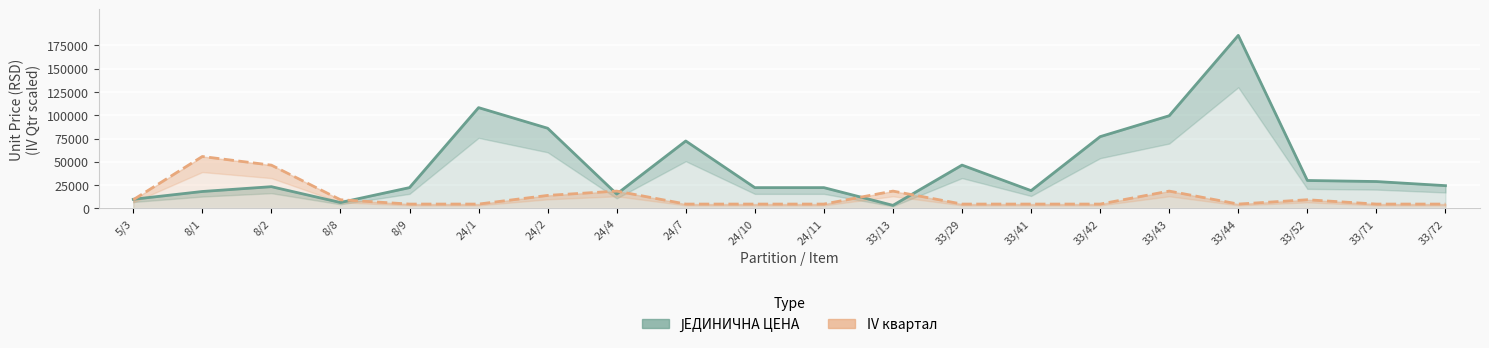

Reading right to left, list all the values displayed in this chart.

ЈЕДИНИЧНА ЦЕНА: 33/72=24424.0	33/71=28854.0	33/52=29983.0	33/44=185835.0	33/43=99523.0	33/42=77069.0	33/41=19084.0	33/29=46501.0	33/13=3270.0	24/11=22305.0	24/10=22305.0	24/7=72403.0	24/4=15426.0	24/2=86102.0	24/1=108225.0	8/9=22320.0	8/8=6300.0	8/2=23330.0	8/1=18160.0	5/3=9800.0
IV квартал (scaled): 33/72=4645.9	33/71=4645.9	33/52=9291.8	33/44=4645.9	33/43=18583.5	33/42=4645.9	33/41=4645.9	33/29=4645.9	33/13=18583.5	24/11=4645.9	24/10=4645.9	24/7=4645.9	24/4=18583.5	24/2=13937.6	24/1=4645.9	8/9=4645.9	8/8=9291.8	8/2=46458.8	8/1=55750.5	5/3=9291.8